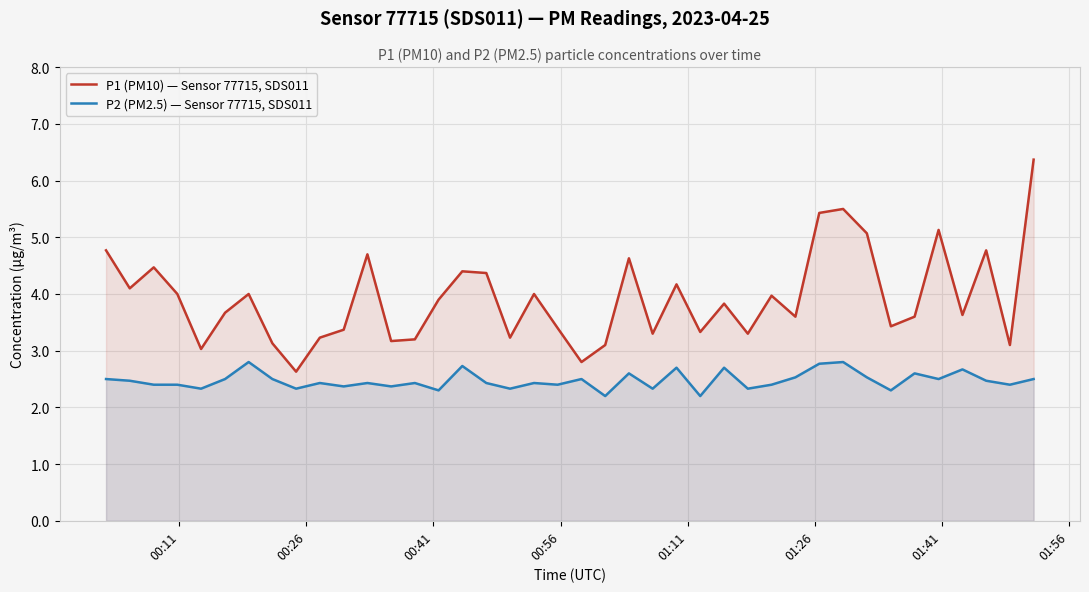

Which series has the largest range (max minus min)?

P1 (PM10) — Sensor 77715, SDS011